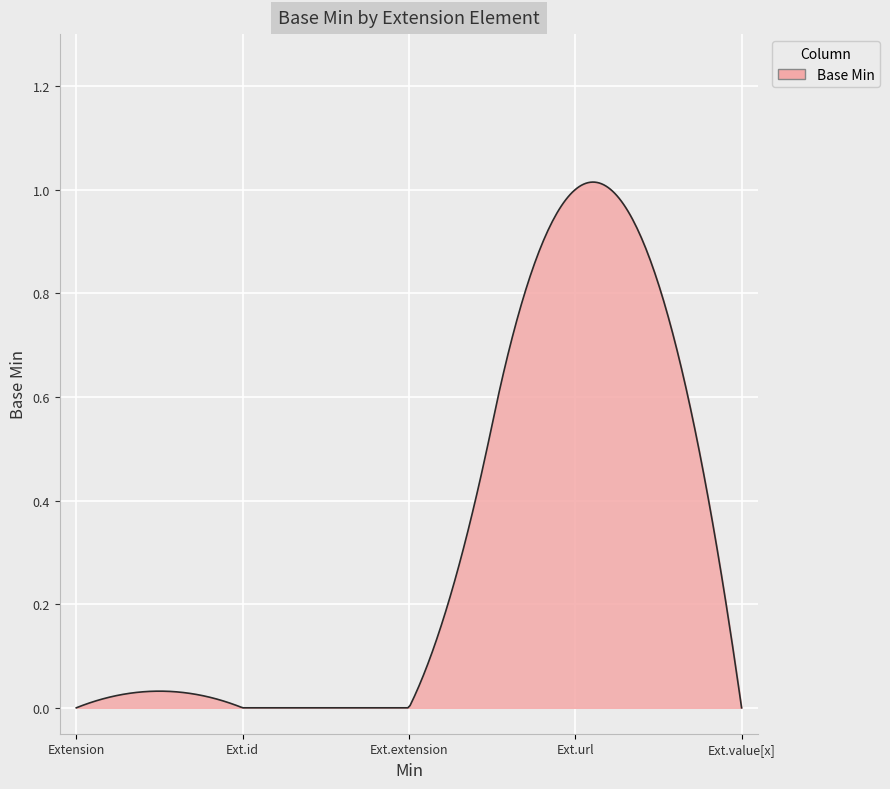

How many lines are shown in the chart?

1